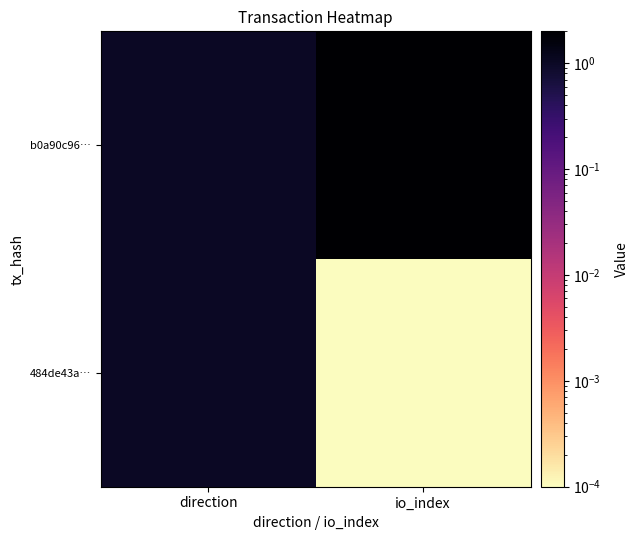

List the series in order of their peak value, highest first.

b0a90c96…, 484de43a…